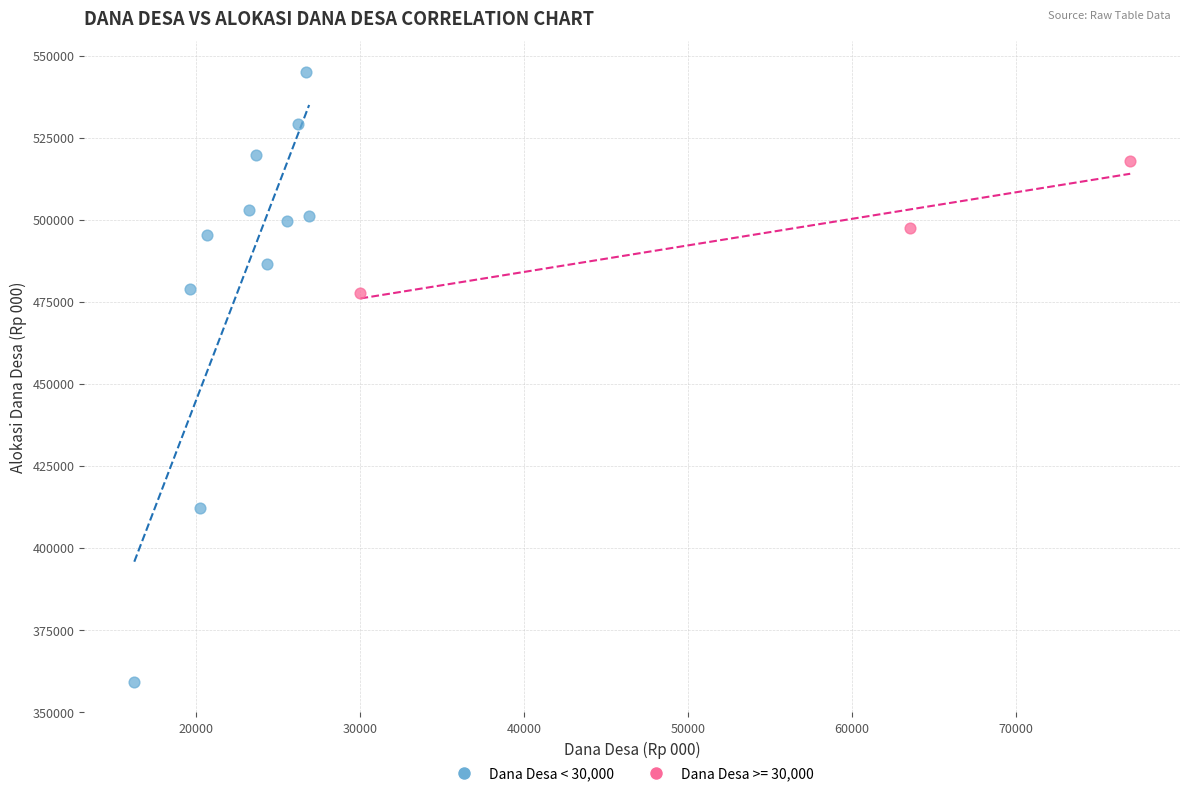

Which series has the widest spread of Y values?

Dana Desa < 30,000